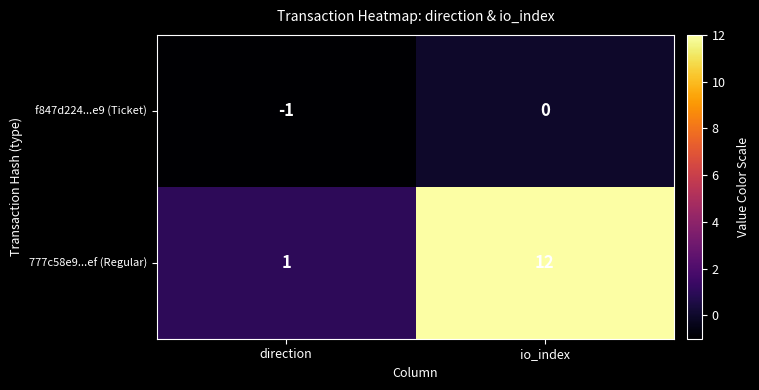

True or false: 777c58e9...ef (Regular) has a value of 1 at direction.

True